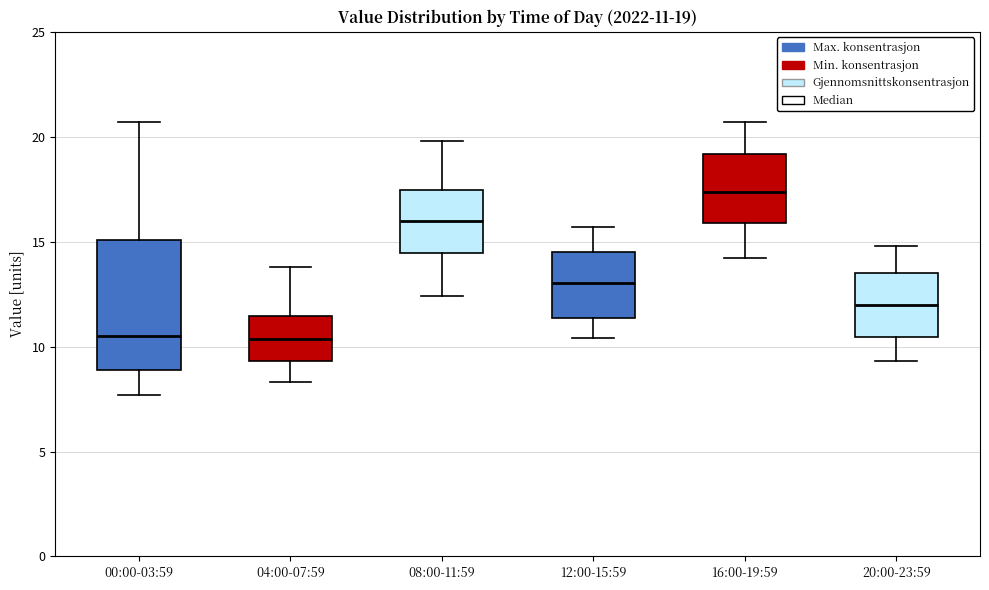

Comparing the boxes themselves (not the whiskers), which one is the tallest?

00:00-03:59